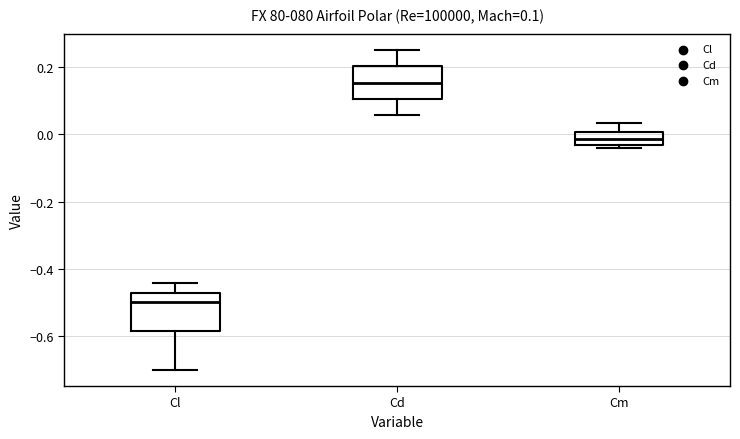

Which box has the lowest median line?

Cl